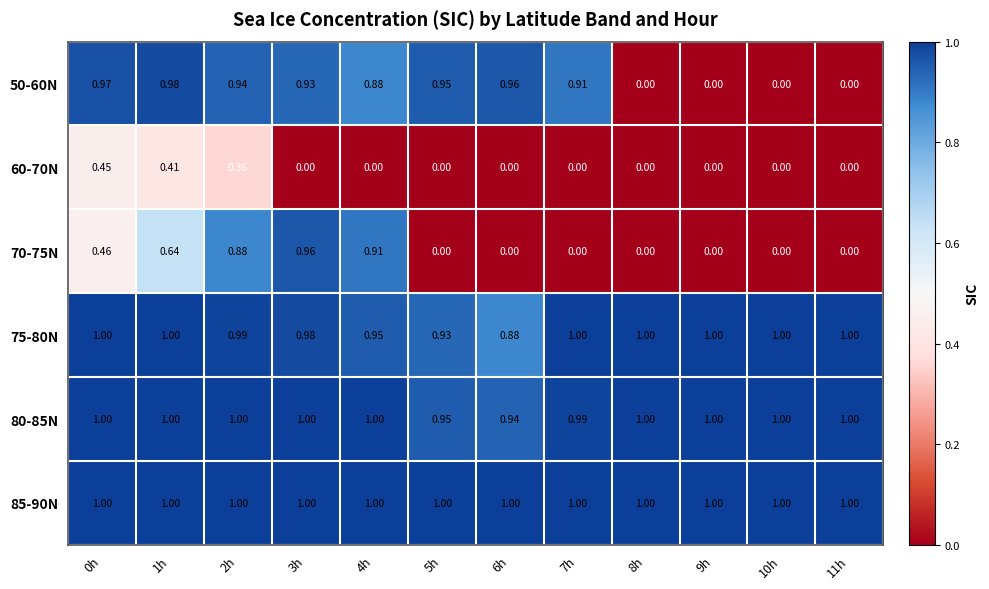

What is the total value across all series at 2h?

5.2